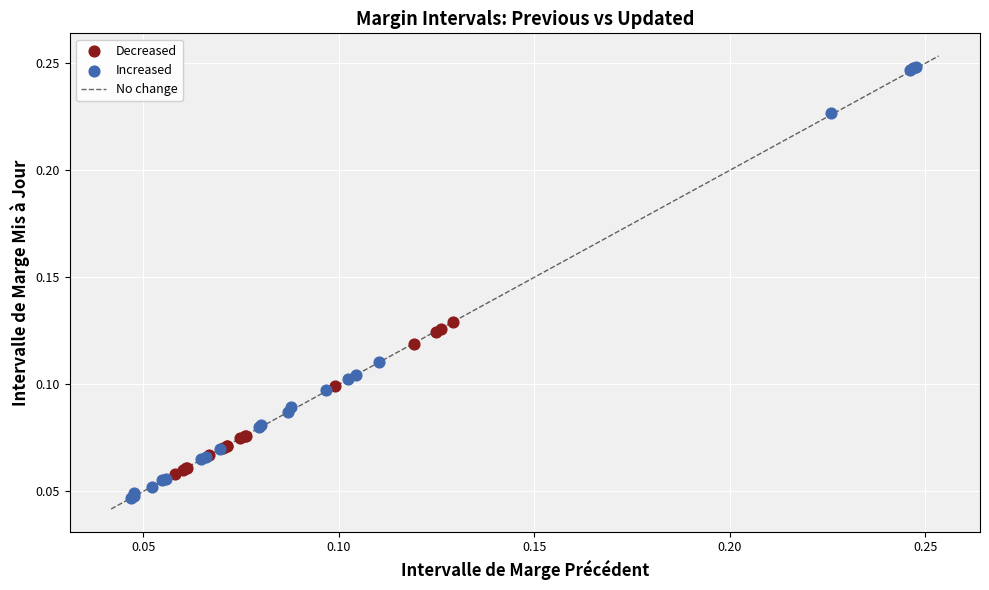

Which series contains the highest Y value?

Increased